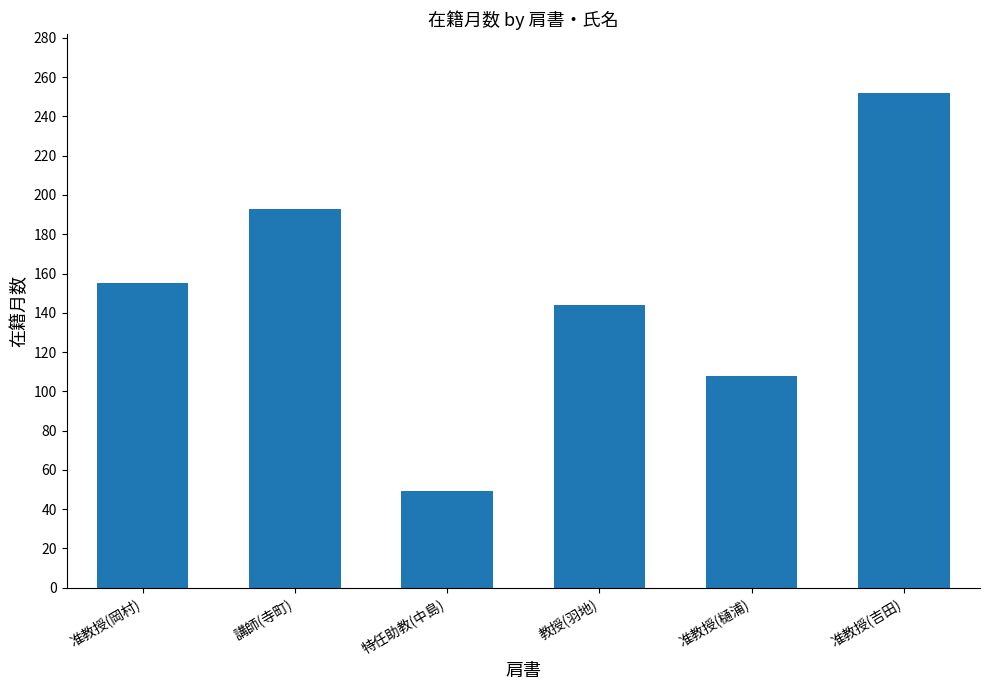

What is the minimum value shown in the chart?

49